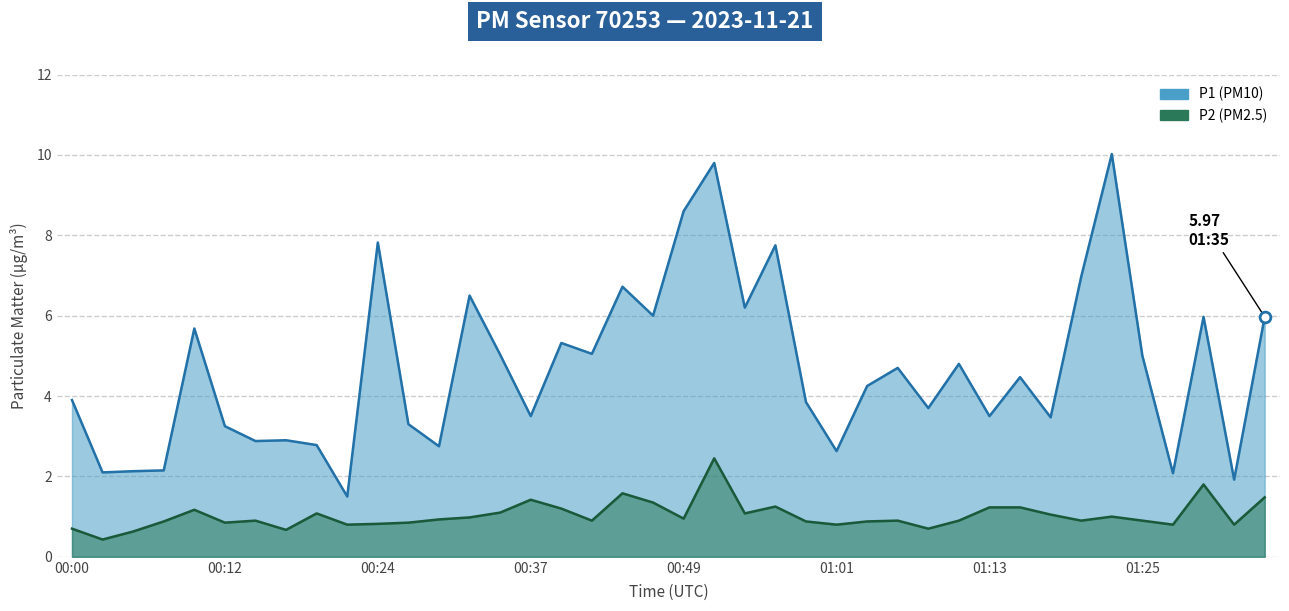

Is the value of P1 at 01:30 greater than the value of P2 at 00:15?

Yes